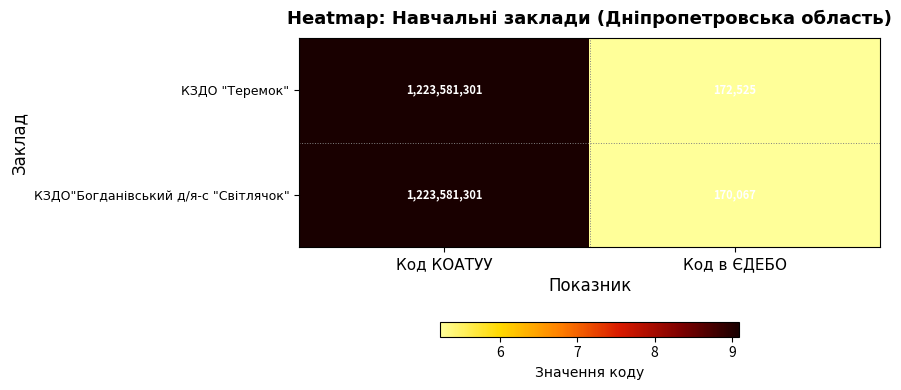

Which series has the largest range (max minus min)?

КЗДО"Богданівський д/я-с "Світлячок"